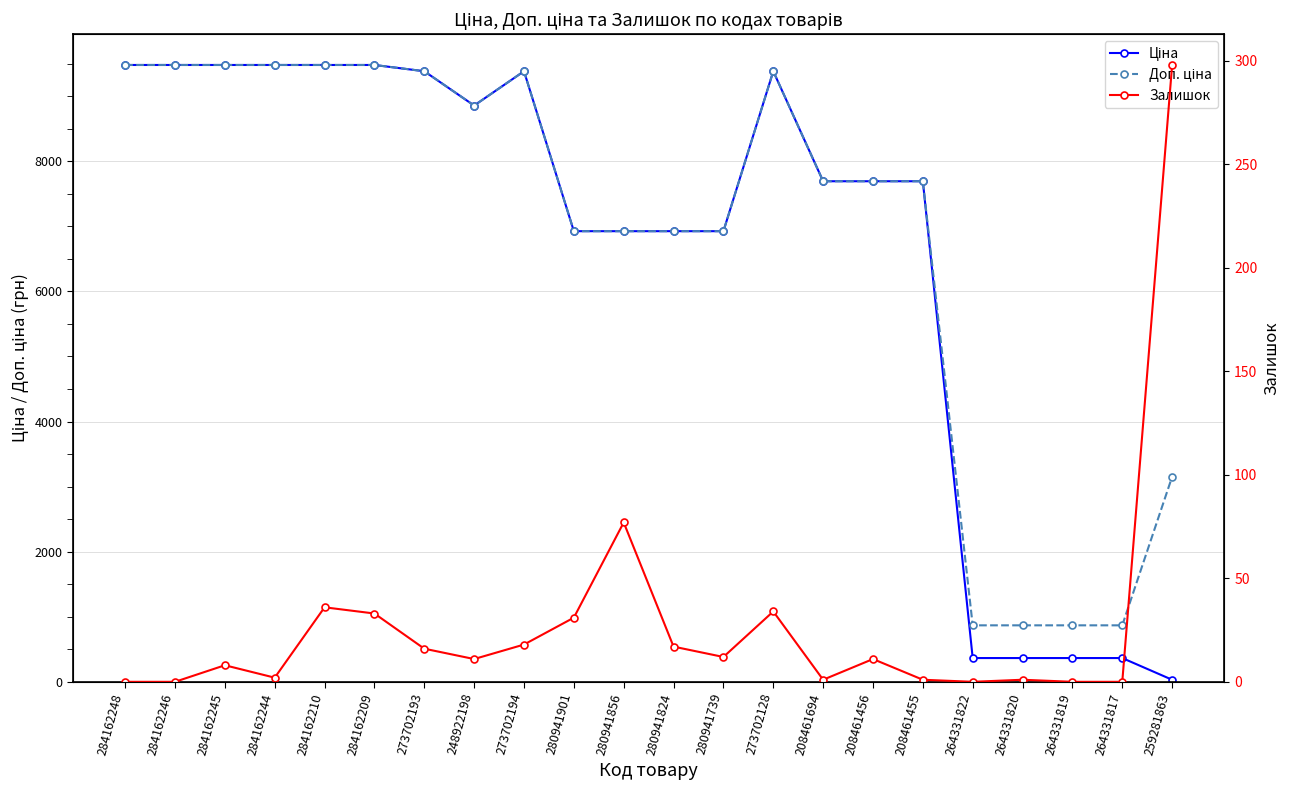

How many data points in Залишок are above 11?

10